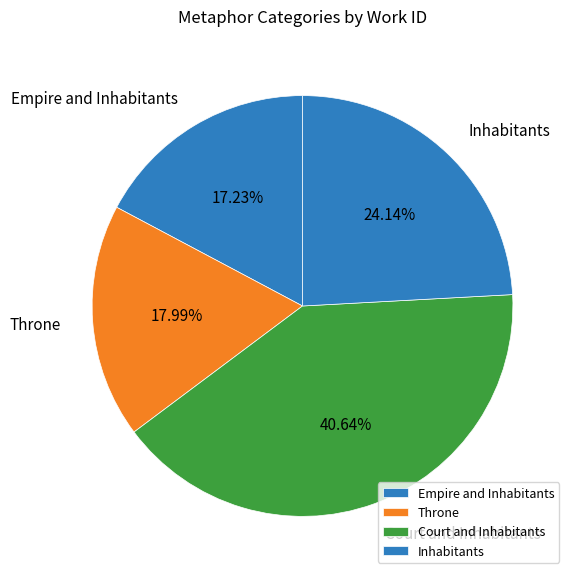

How much of the chart is everything except Throne?

82.0%